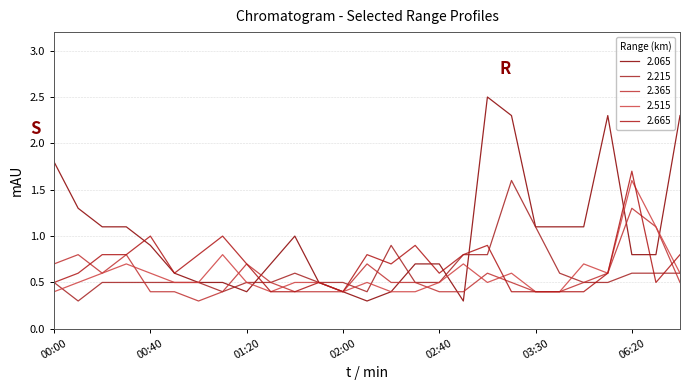

Does the chart have visible grid lines?

Yes